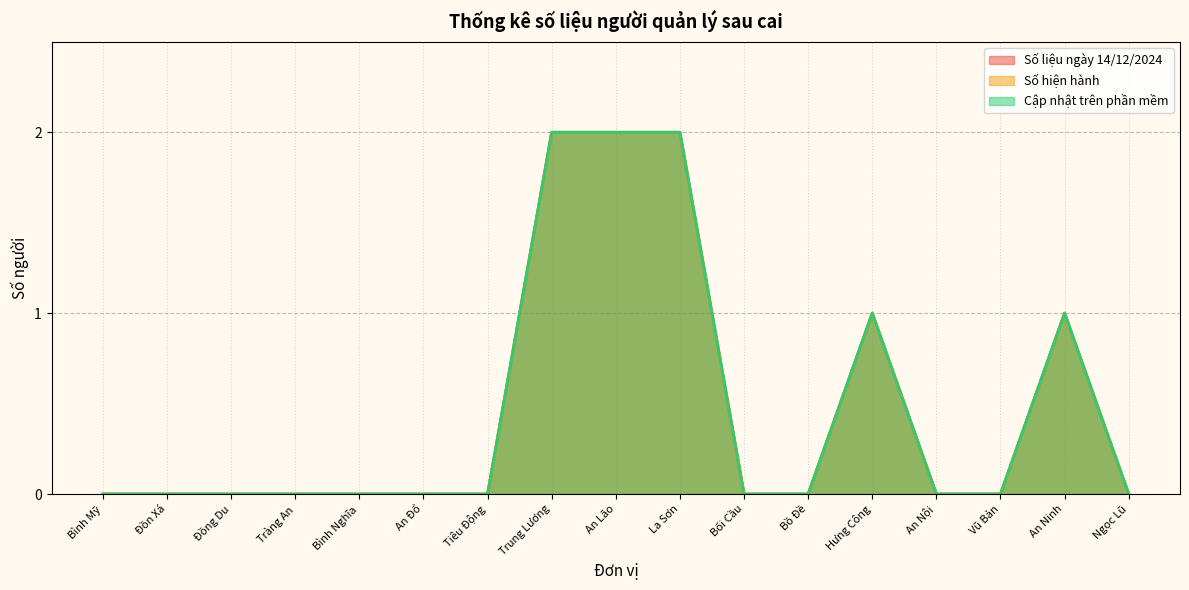

What is the label of the 9th point from the left?

An Lão